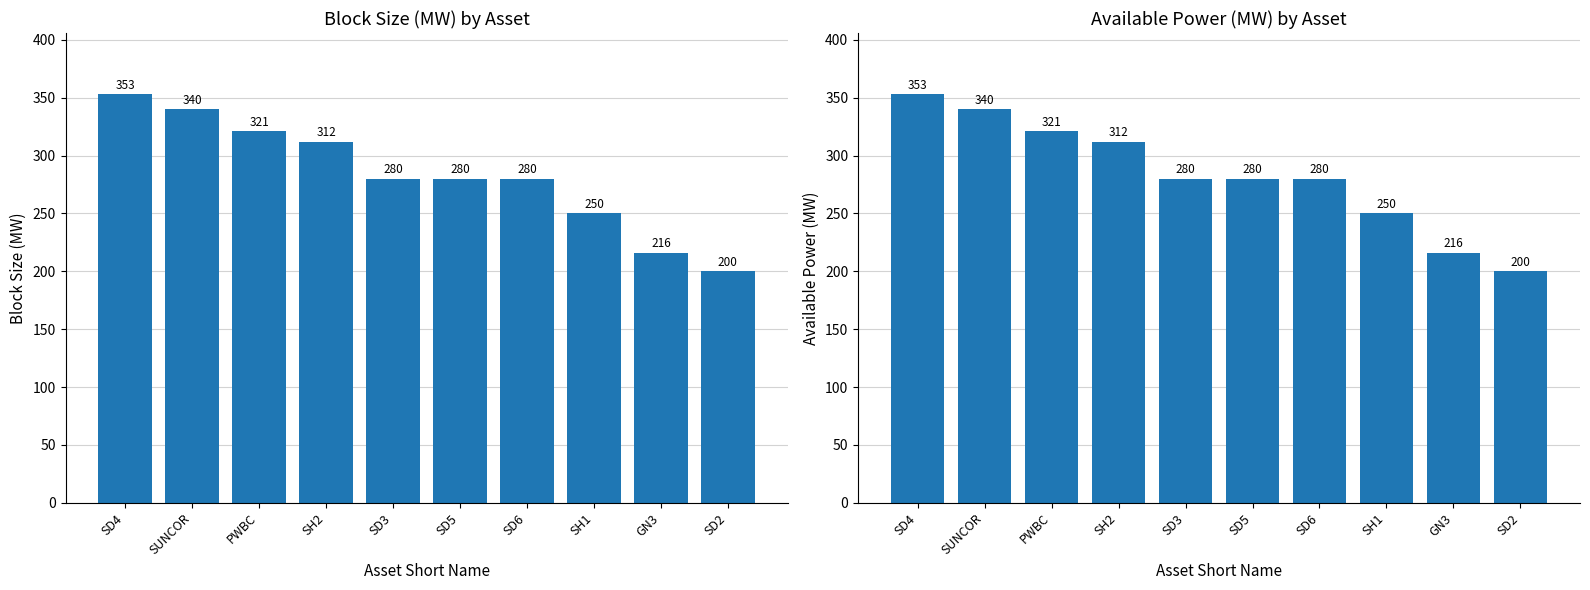

Count the number of categories in the chart.

10